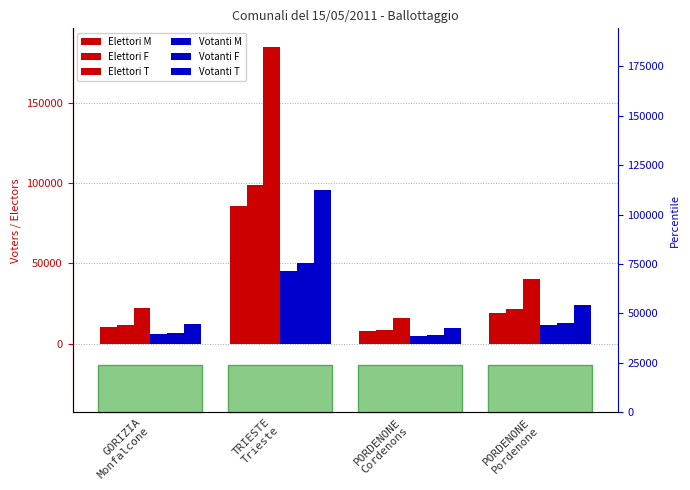

Is it true that Elettori T equals 30853 at GORIZIA
Monfalcone?

False